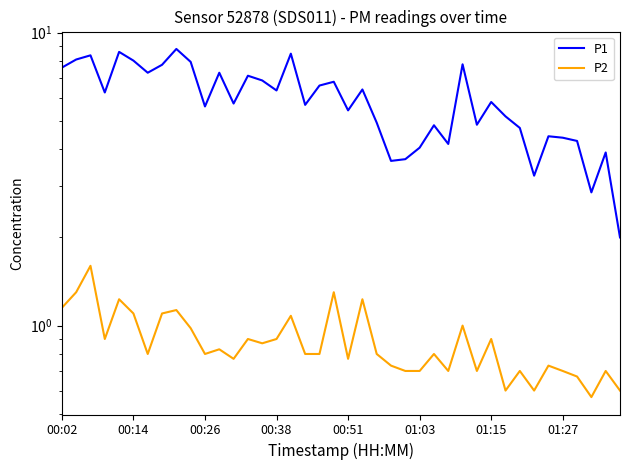

The P2 series shows 1.5 at 28. True or false?

False